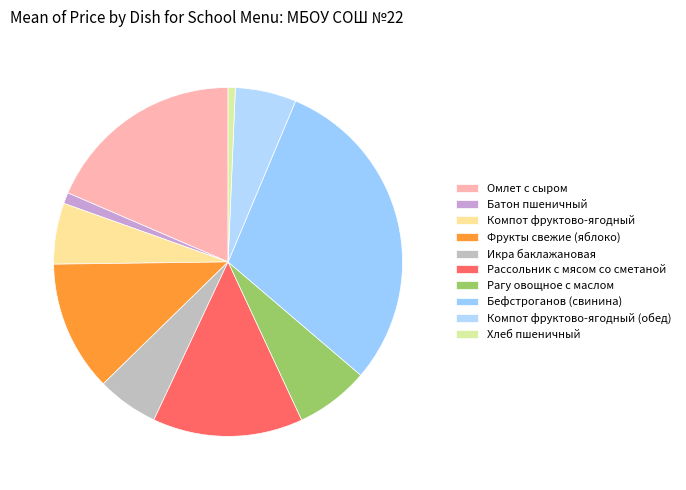

What is the change in value from Рагу овощное с маслом to Бефстроганов (свинина)?

+29.8